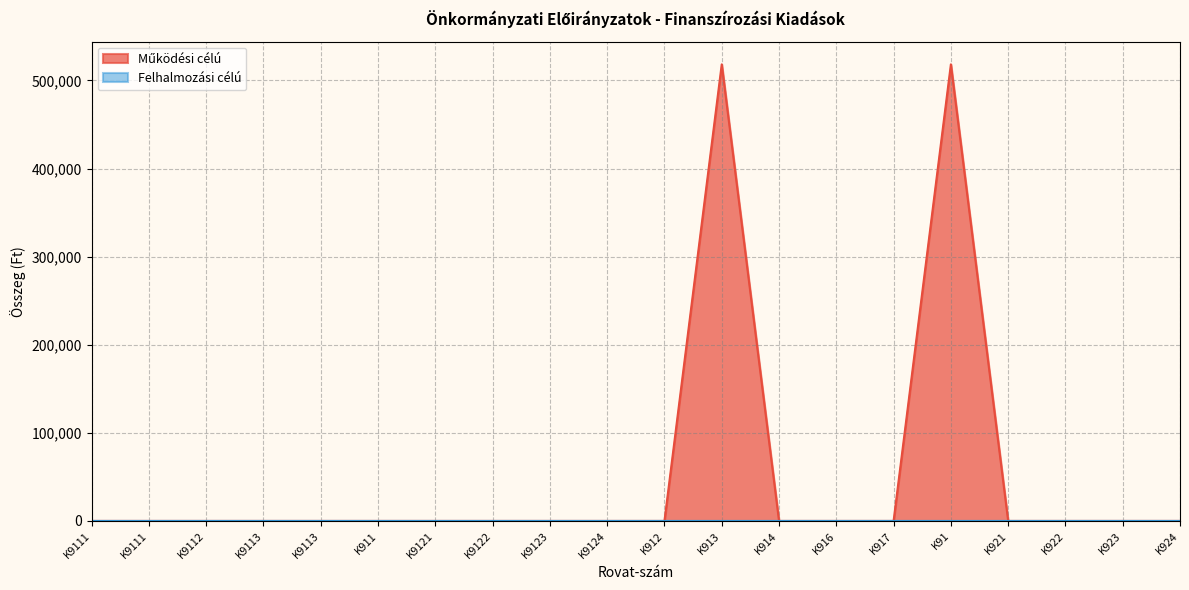

Reading left to right, what are all the values shown in this chart?

K9111=0	K9111=0	K9112=0	K9113=0	K9113=0	K911=0	K9121=0	K9122=0	K9123=0	K9124=0	K912=0	K913=518259	K914=0	K916=0	K917=0	K91=518259	K921=0	K922=0	K923=0	K924=0